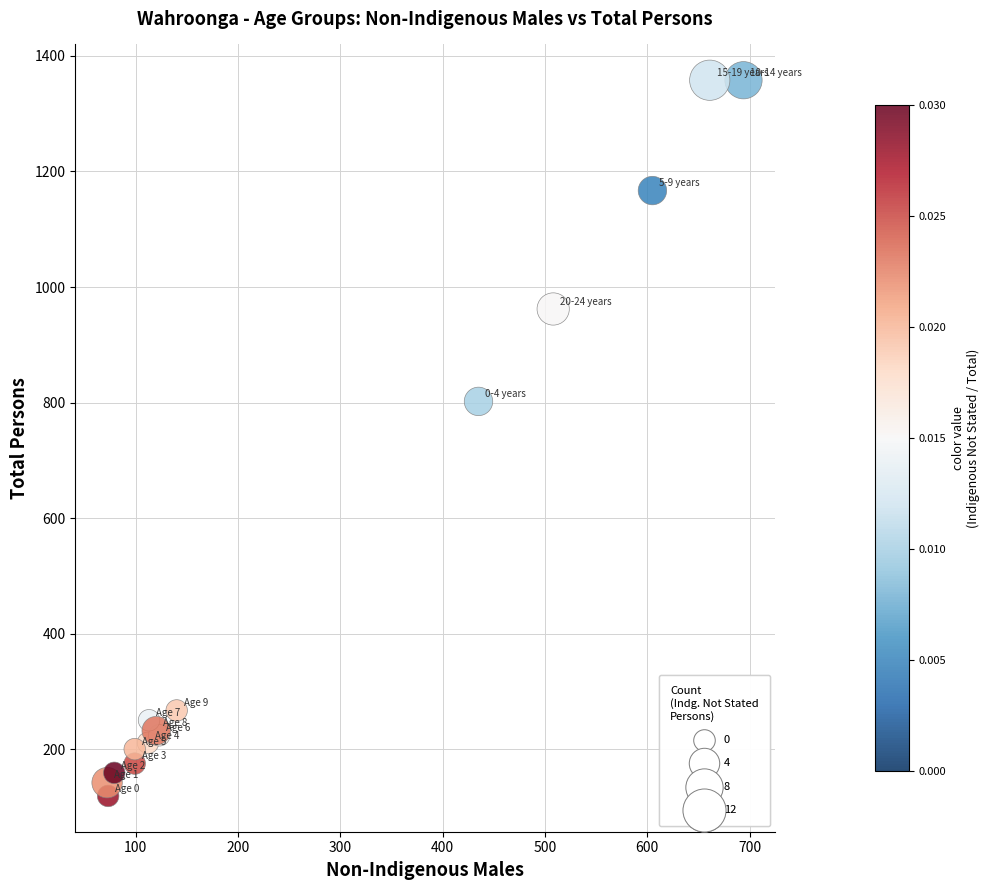

What Y value in the scatter plot is closest to 738?

802